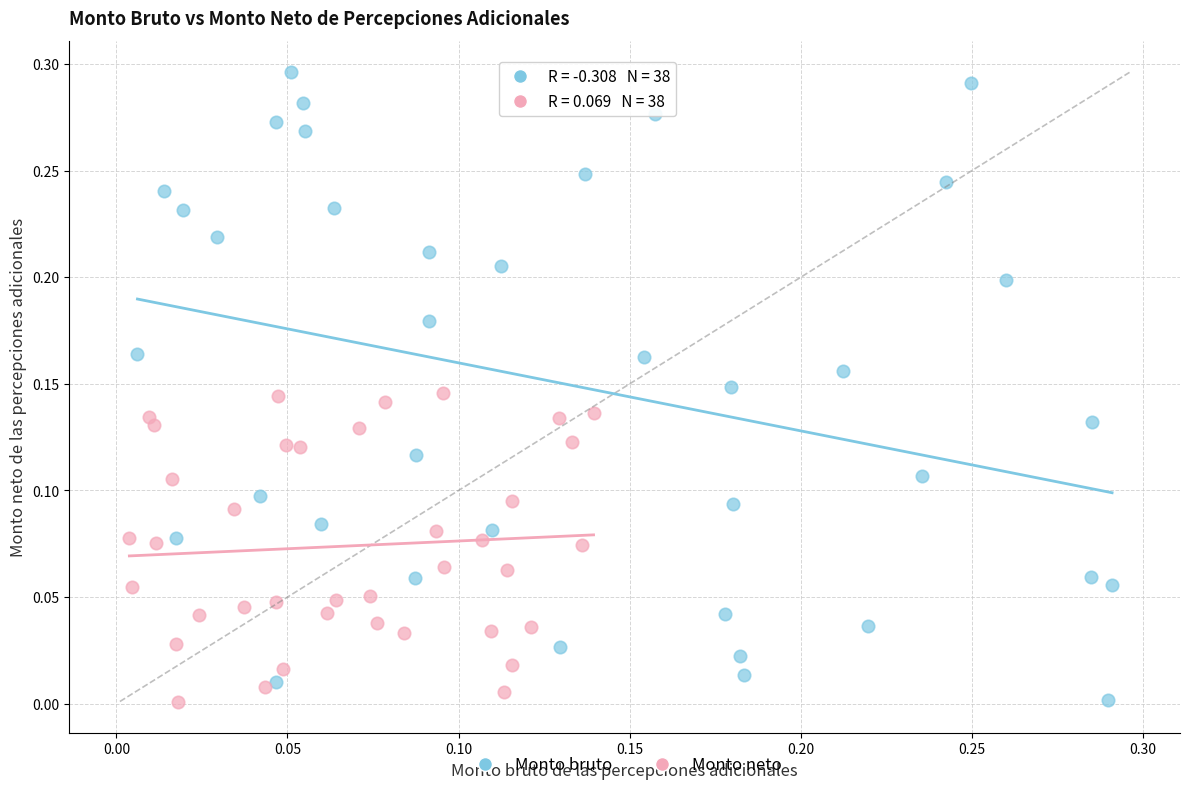

Which series has the widest spread of Y values?

Monto bruto